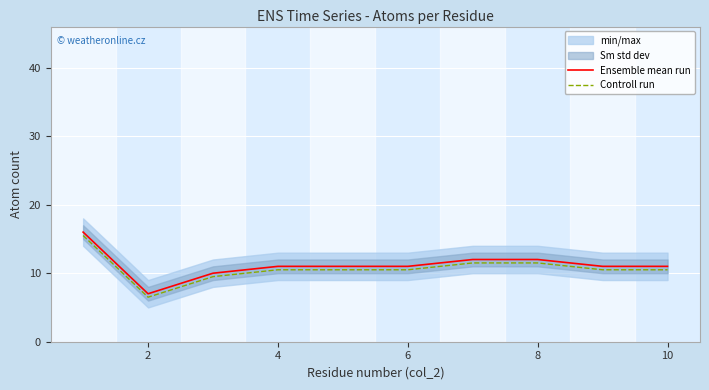

How many data points in Ensemble mean run are less than 11?

2